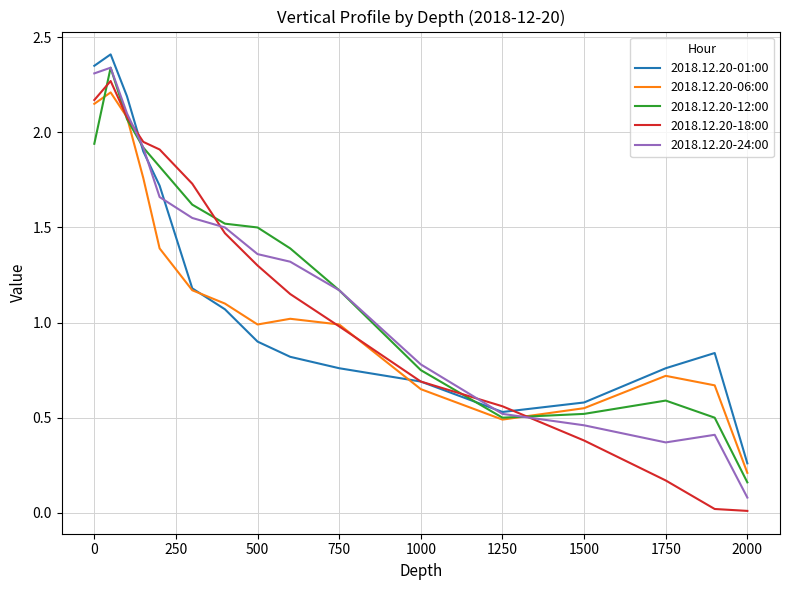

What is the sum of all 2018.12.20-06:00 values?

18.1